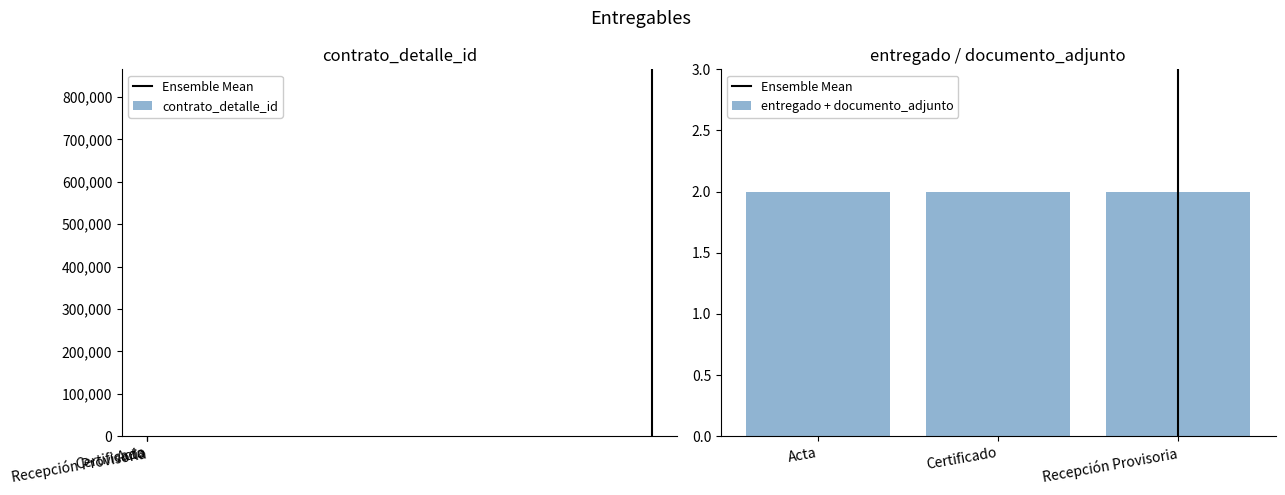

What is the value of the contrato_detalle_id bar at the 3rd from the left?

721121